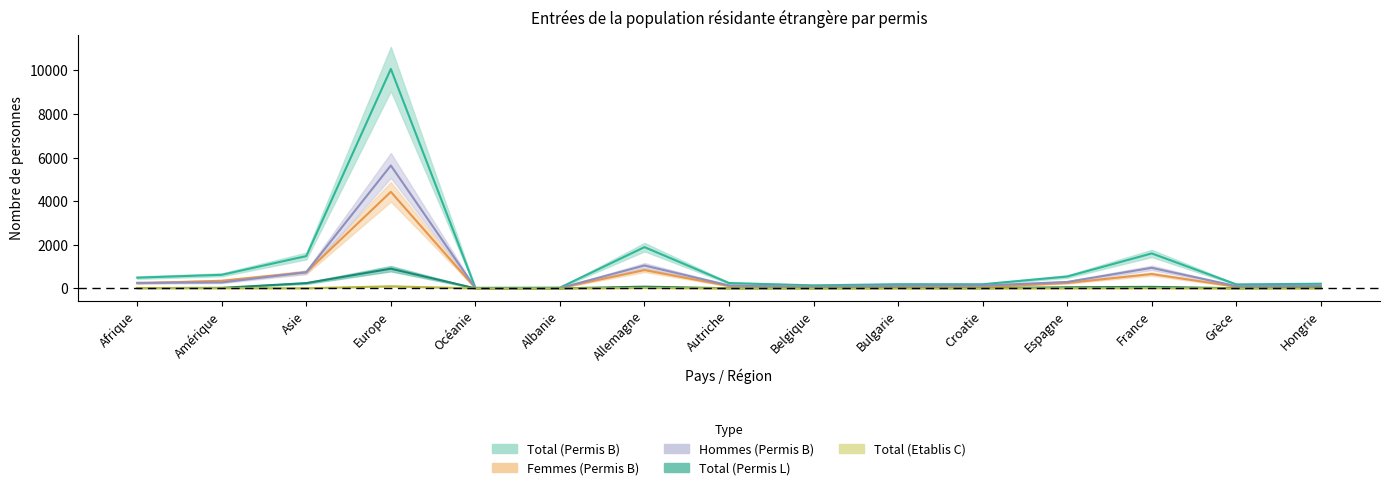

Where does the Femmes (Permis B) series first go above 109?

Afrique